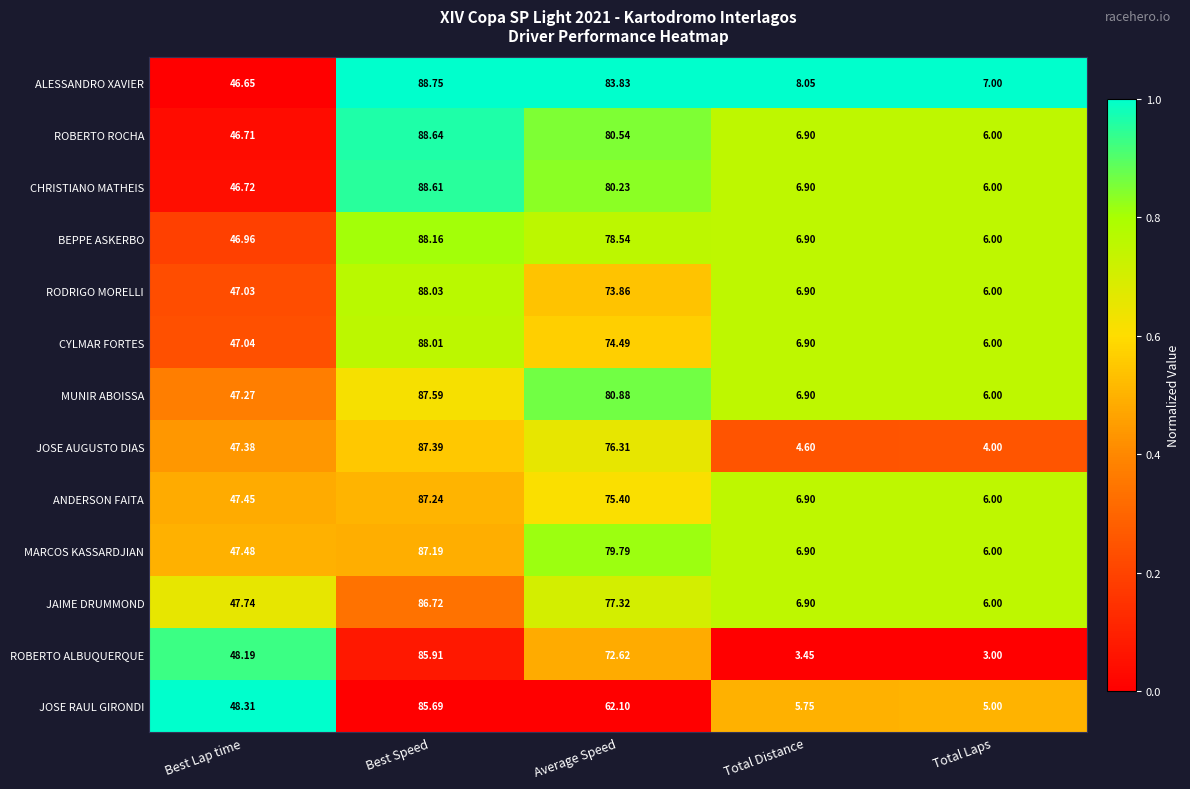

Which series changed the most between Average Speed and Total Distance?

ALESSANDRO XAVIER